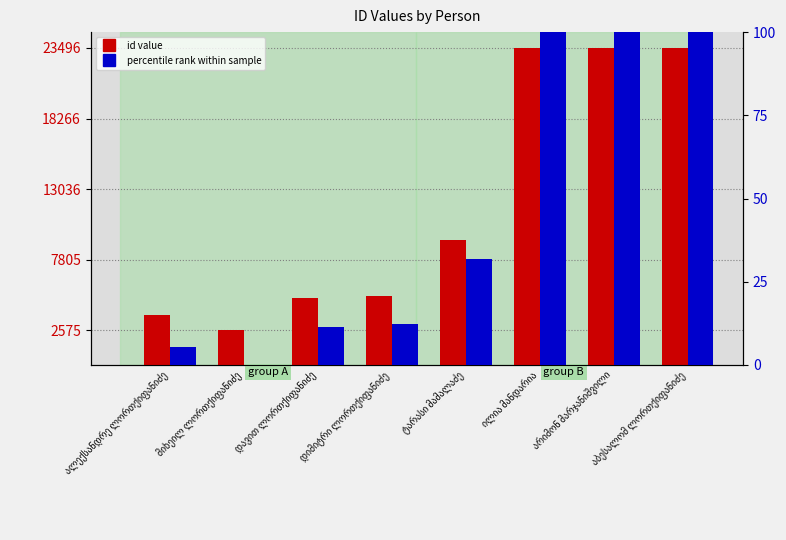

How many groups of bars are there?

8